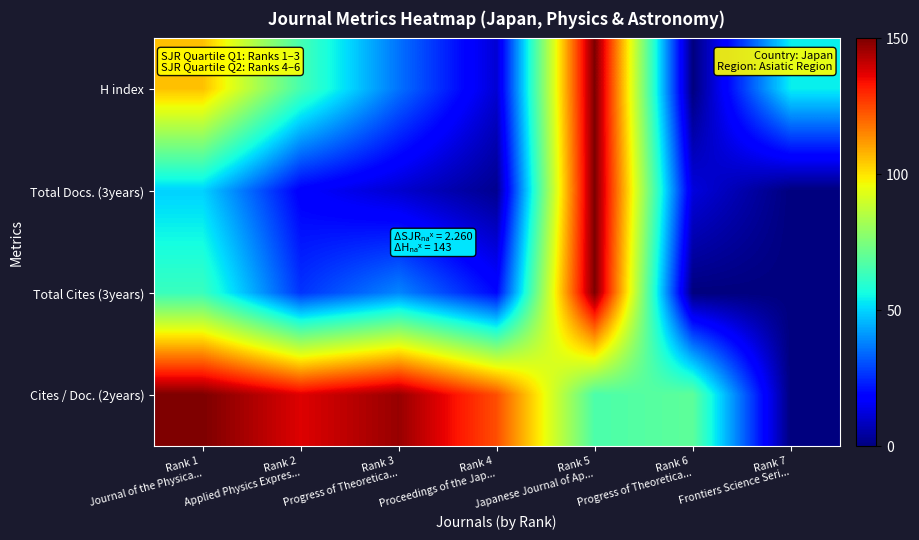

Reading right to left, transcribe all the data shown in this chart.

H index: Rank 7
Frontiers Science Seri...=54.1	Rank 6
Progress of Theoretica...=0.0	Rank 5
Japanese Journal of Ap...=150.0	Rank 4
Proceedings of the Jap...=11.1	Rank 3
Progress of Theoretica...=35.7	Rank 2
Applied Physics Expres...=65.2	Rank 1
Journal of the Physica...=105.7
Total Docs. (3years): Rank 7
Frontiers Science Seri...=0.0	Rank 6
Progress of Theoretica...=12.5	Rank 5
Japanese Journal of Ap...=150.0	Rank 4
Proceedings of the Jap...=2.3	Rank 3
Progress of Theoretica...=10.7	Rank 2
Applied Physics Expres...=17.7	Rank 1
Journal of the Physica...=49.8
Total Cites (3years): Rank 7
Frontiers Science Seri...=0.0	Rank 6
Progress of Theoretica...=0.0	Rank 5
Japanese Journal of Ap...=150.0	Rank 4
Proceedings of the Jap...=19.4	Rank 3
Progress of Theoretica...=38.7	Rank 2
Applied Physics Expres...=26.4	Rank 1
Journal of the Physica...=62.9
Cites / Doc. (2years): Rank 7
Frontiers Science Seri...=0.0	Rank 6
Progress of Theoretica...=69.6	Rank 5
Japanese Journal of Ap...=66.2	Rank 4
Proceedings of the Jap...=124.0	Rank 3
Progress of Theoretica...=146.6	Rank 2
Applied Physics Expres...=137.5	Rank 1
Journal of the Physica...=150.0